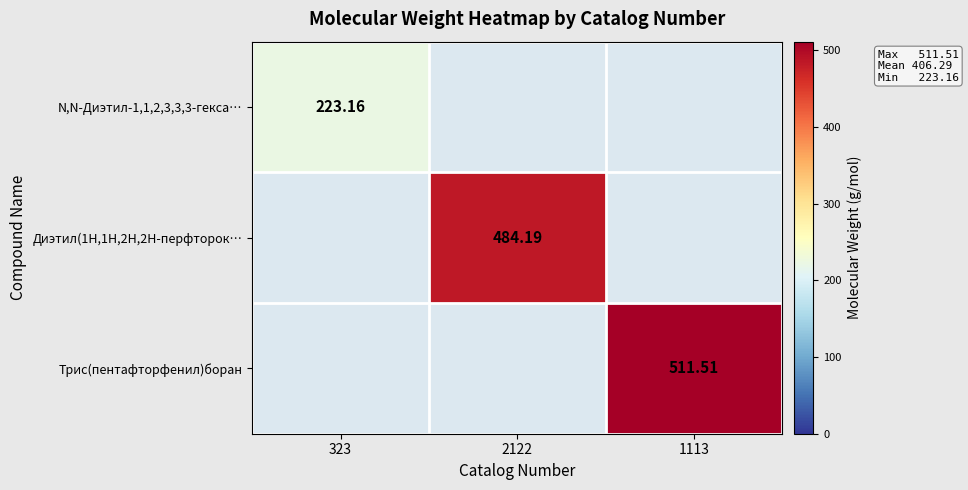

Rank the categories by N,N-Диэтил-1,1,2,3,3,3-гекса… value from lowest to highest.

2122, 1113, 323